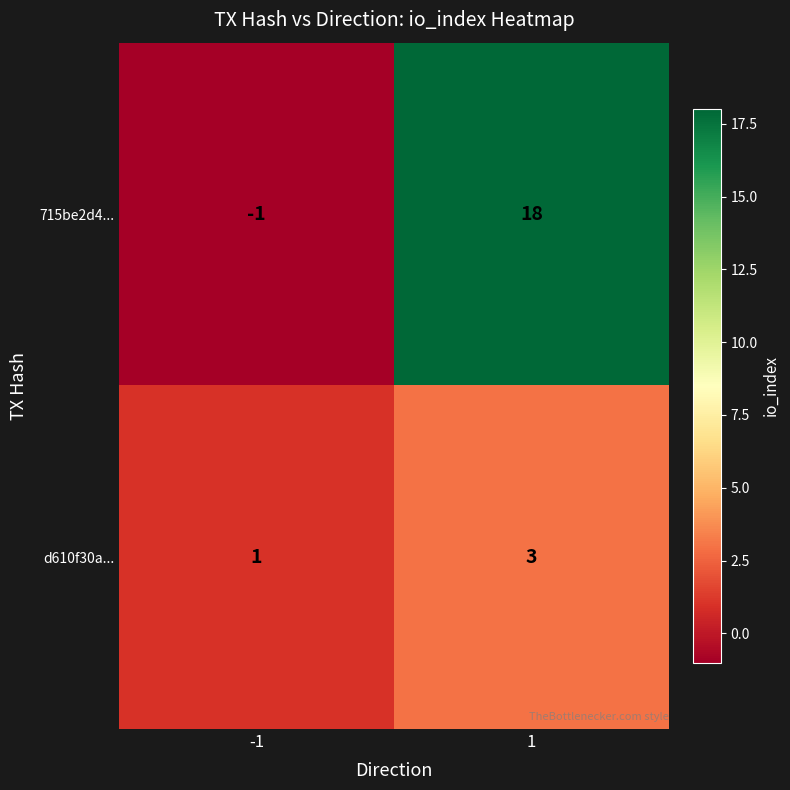

The value of 715be2d4... at 1 is 18. True or false?

True